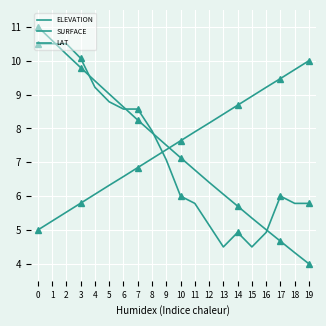

List the series in order of their peak value, highest first.

ELEVATION, SURFACE, LAT